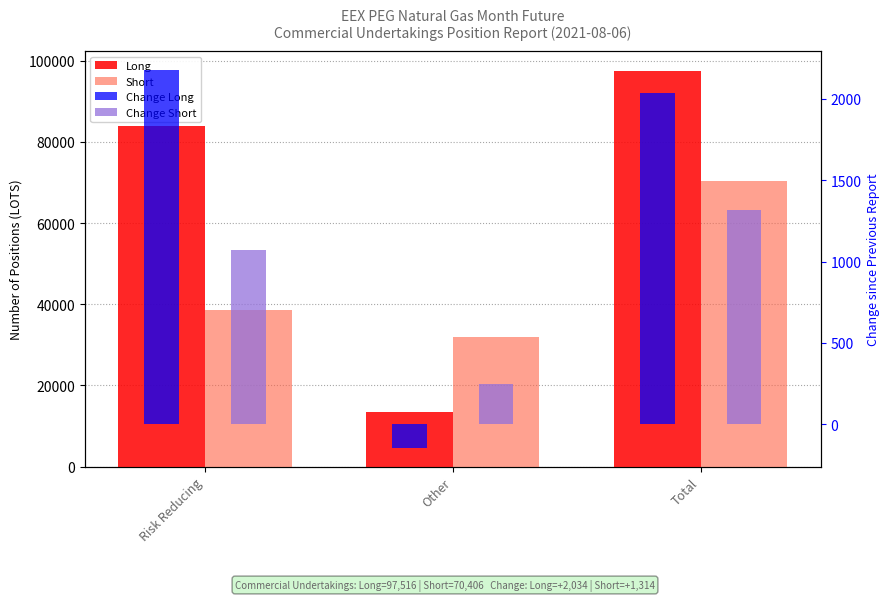

How many groups of bars are there?

3